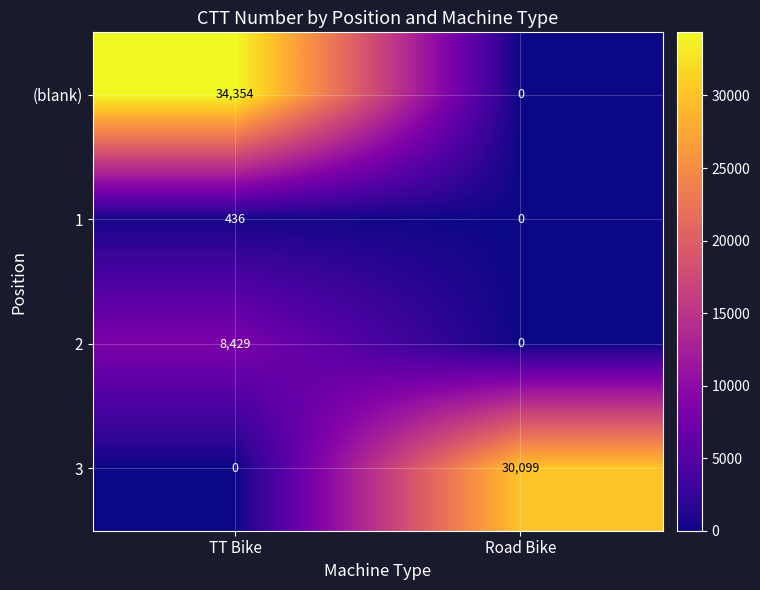

How many distinct data groups are displayed?

4